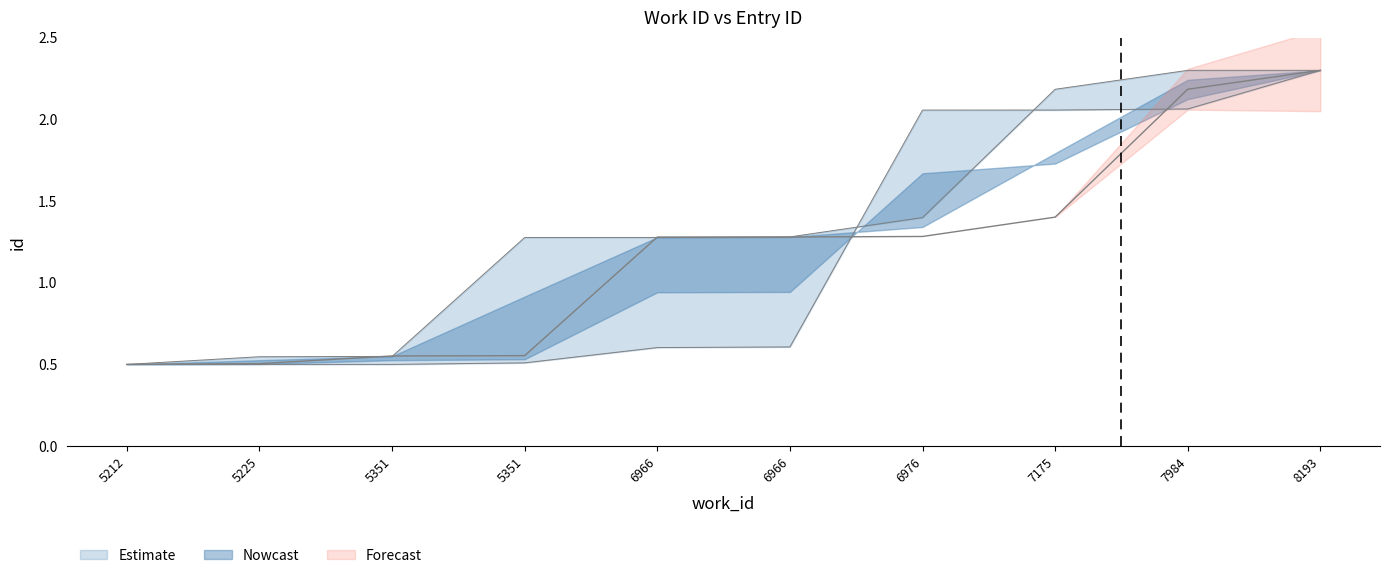

The upper_bound series shows 2.4 at 6976. True or false?

False